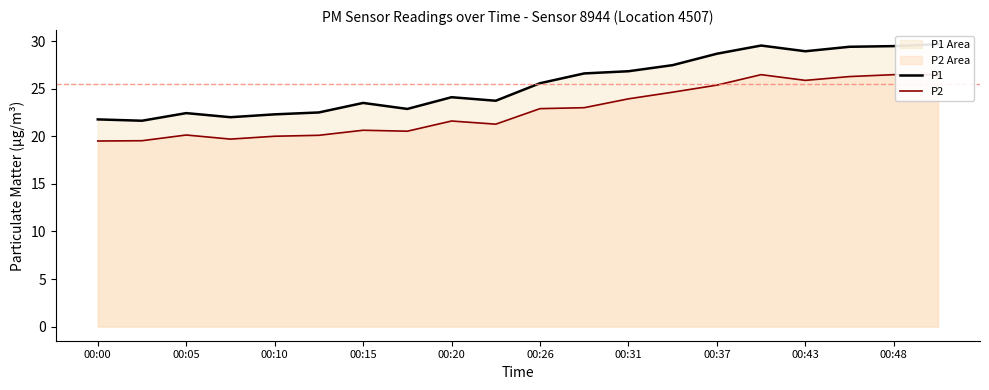

What is the spread (max minus min) of values at 00:43?

3.1